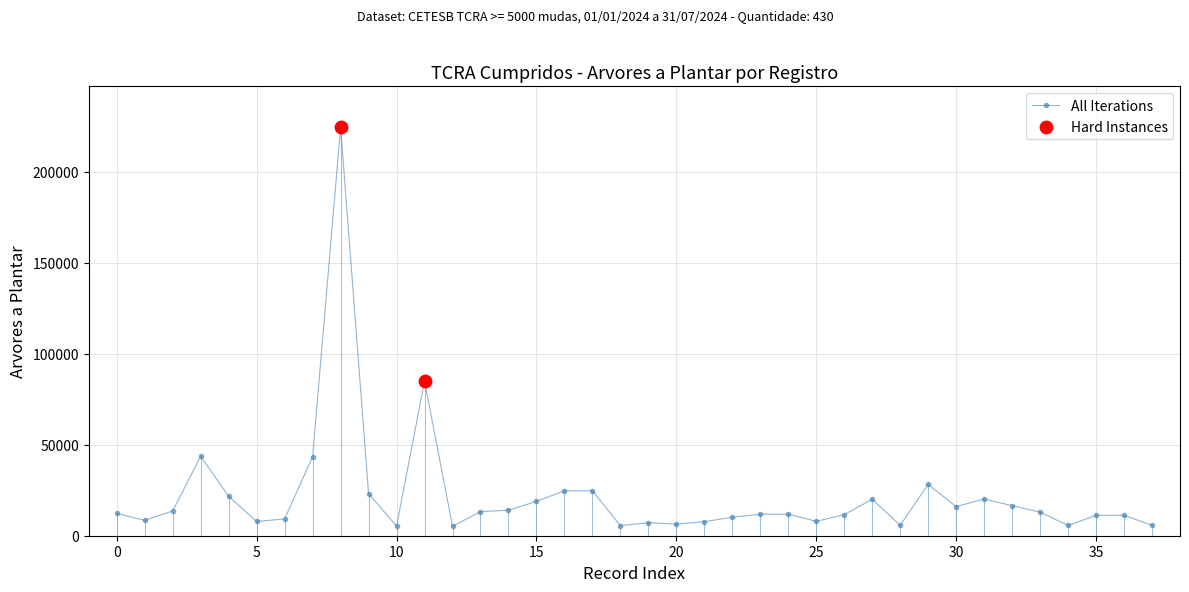

What is the maximum value shown in the chart?

224519